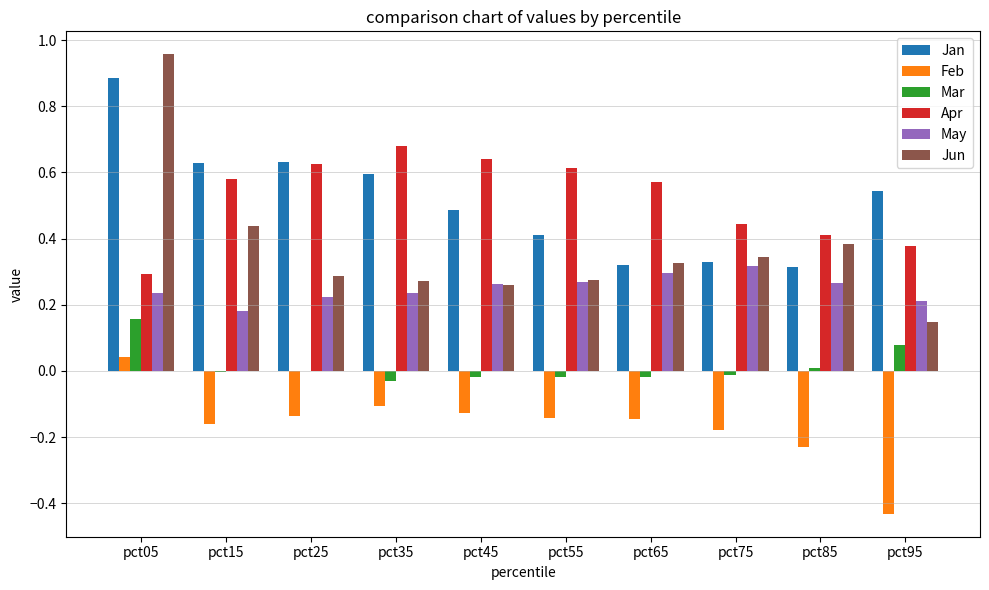

Is the value of Apr at pct75 greater than the value of Mar at pct75?

Yes